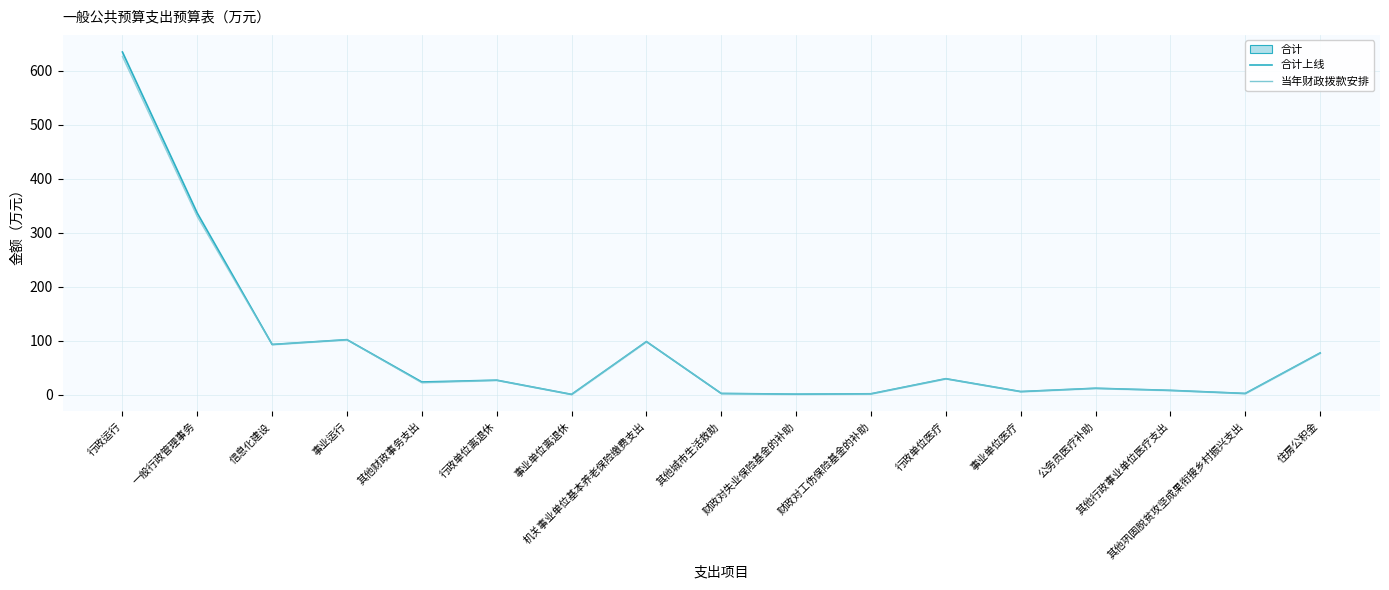

True or false: 合计上线 and 当年财政拨款安排 intersect in this chart.

False